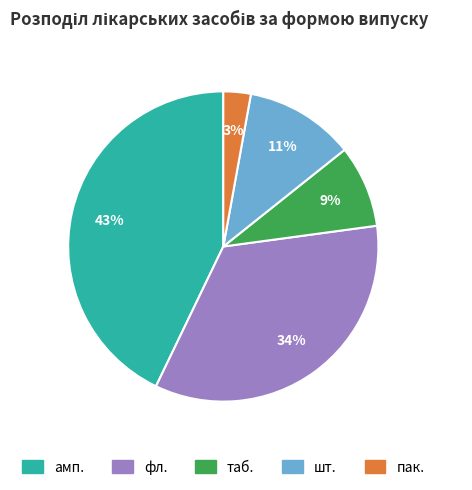

Between фл. and амп., which is larger?

амп.